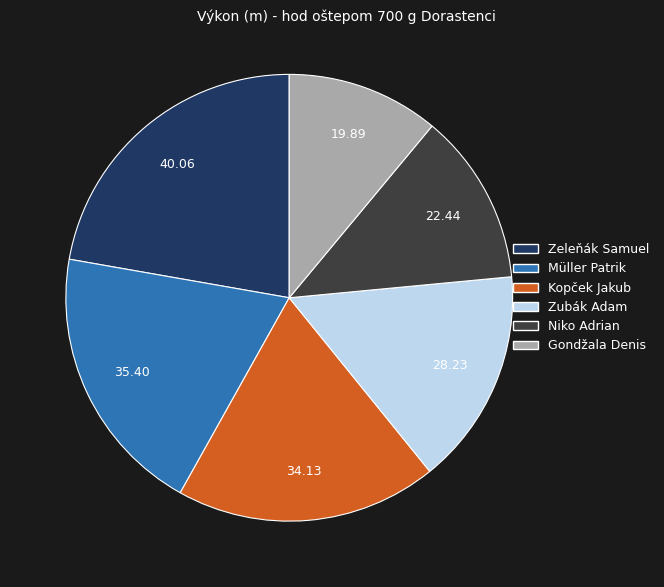

Is there a majority slice in this chart?

No